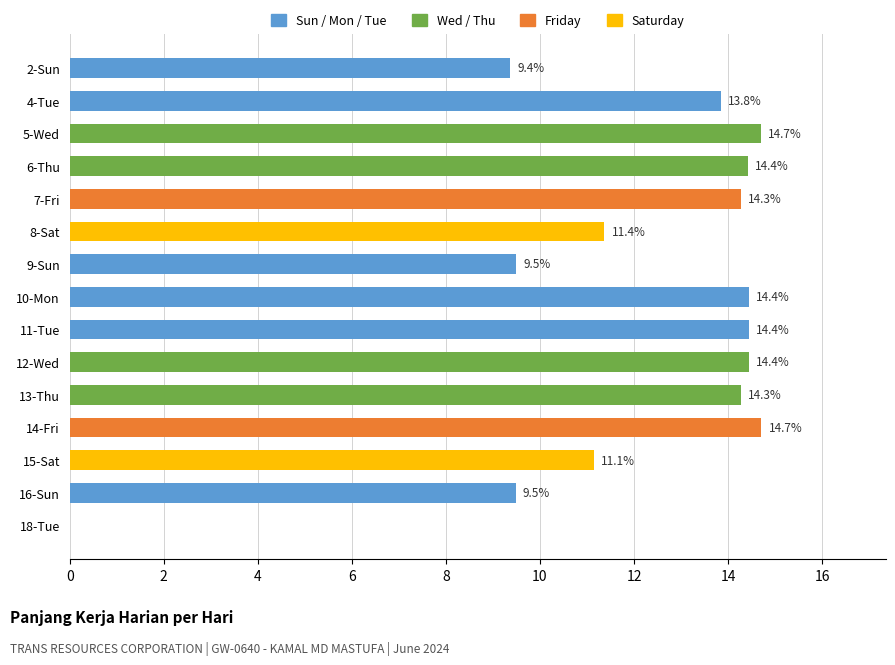

The value at 5-Wed is 14.7. True or false?

True